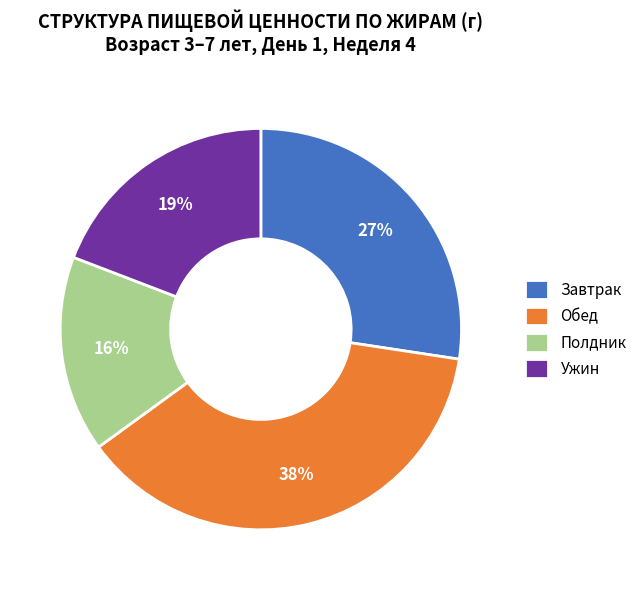

Approximately how many times larger is the value at Полдник compared to Завтрак?

0.6